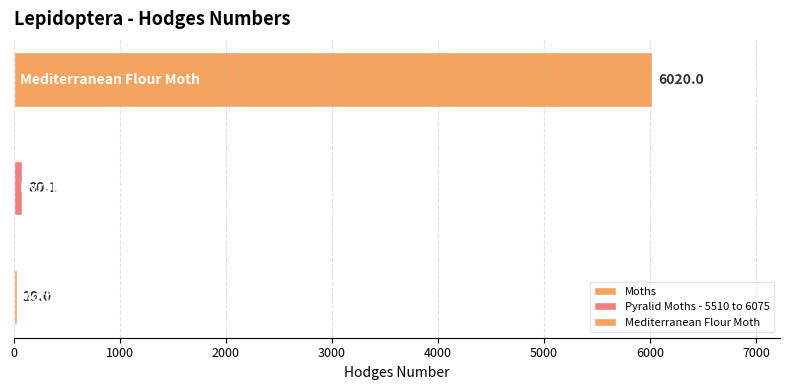

Reading left to right, extract all data points from this chart.

29.0	80.1	6020.0